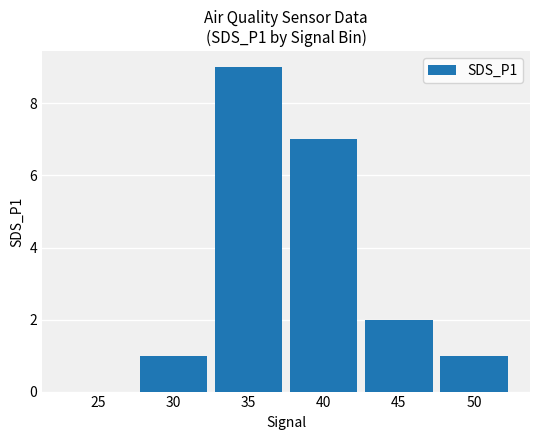

At which label is the value closest to 4?

45